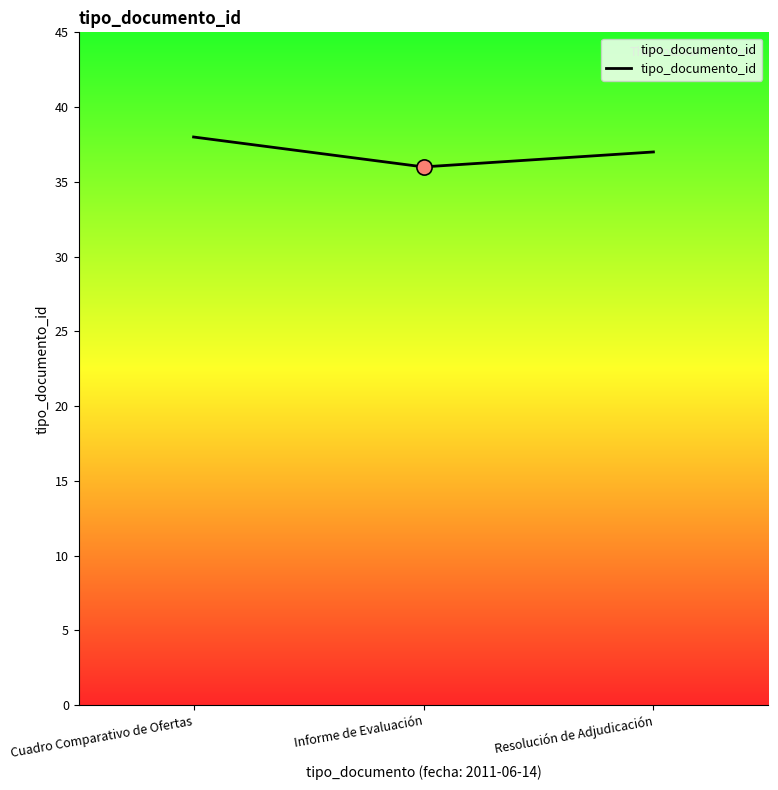

Between Cuadro Comparativo de Ofertas and Resolución de Adjudicación, which is larger?

Cuadro Comparativo de Ofertas